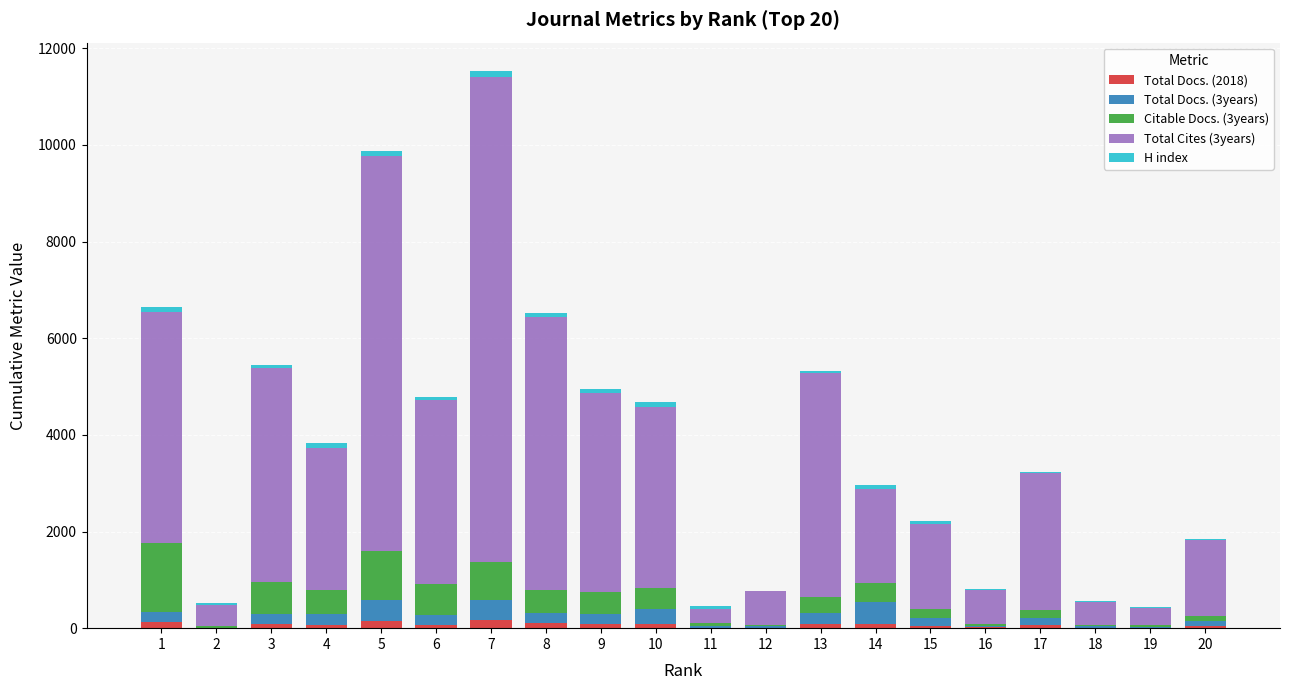

At which category is the sum across all series the highest?

7